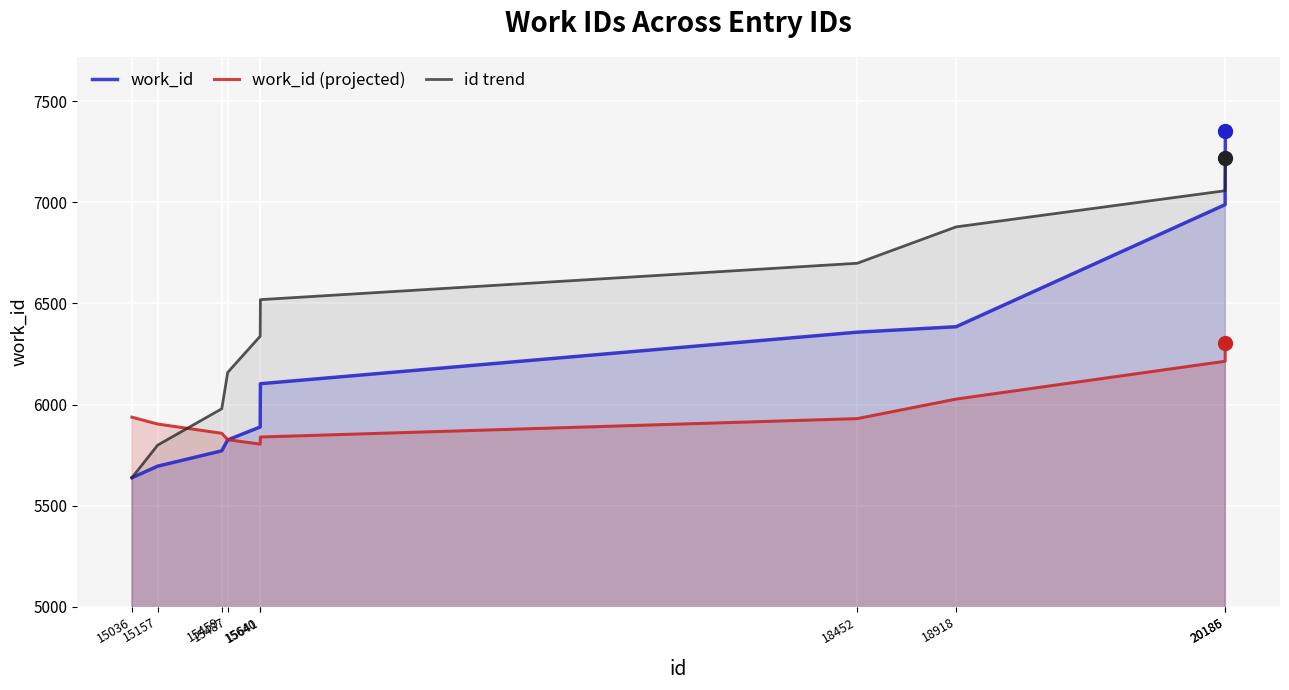

After their last crossing, which series has the higher values: id trend or work_id (projected)?

id trend